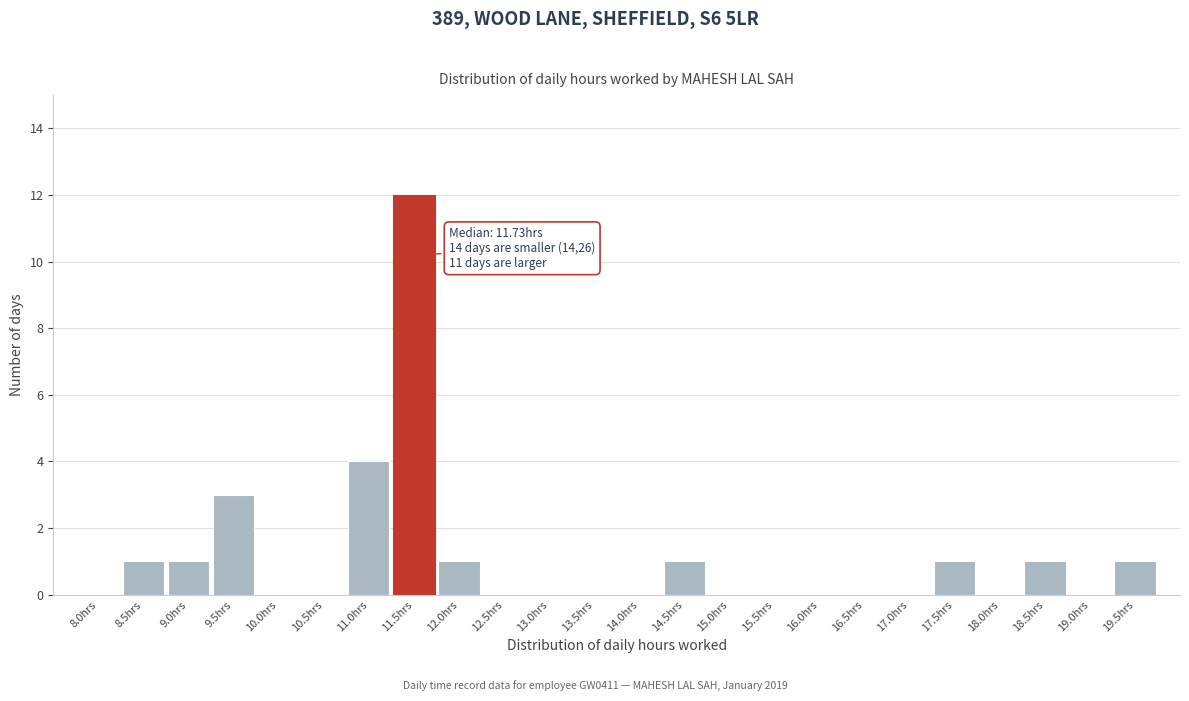

Reading left to right, list all the values displayed in this chart.

8.0hrs=0	8.5hrs=1	9.0hrs=1	9.5hrs=3	10.0hrs=0	10.5hrs=0	11.0hrs=4	11.5hrs=12	12.0hrs=1	12.5hrs=0	13.0hrs=0	13.5hrs=0	14.0hrs=0	14.5hrs=1	15.0hrs=0	15.5hrs=0	16.0hrs=0	16.5hrs=0	17.0hrs=0	17.5hrs=1	18.0hrs=0	18.5hrs=1	19.0hrs=0	19.5hrs=1